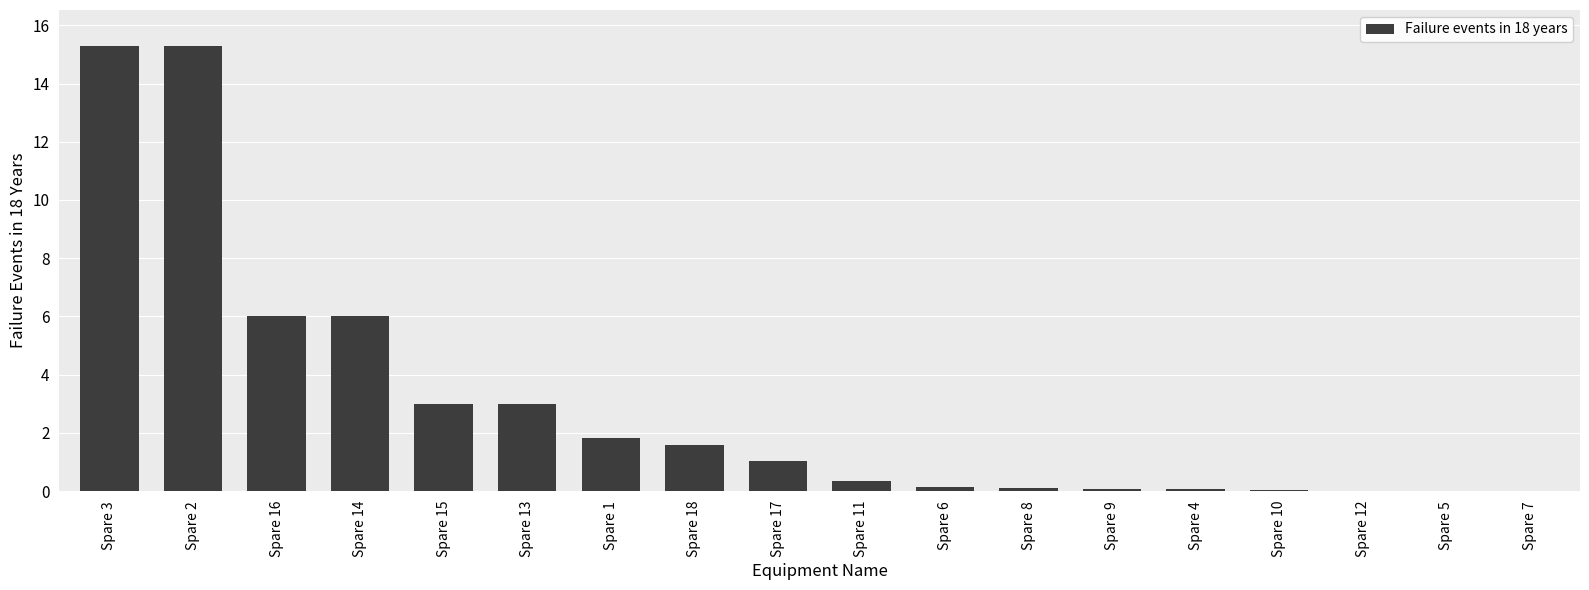

True or false: the data shows 0.0 at Spare 10.

True